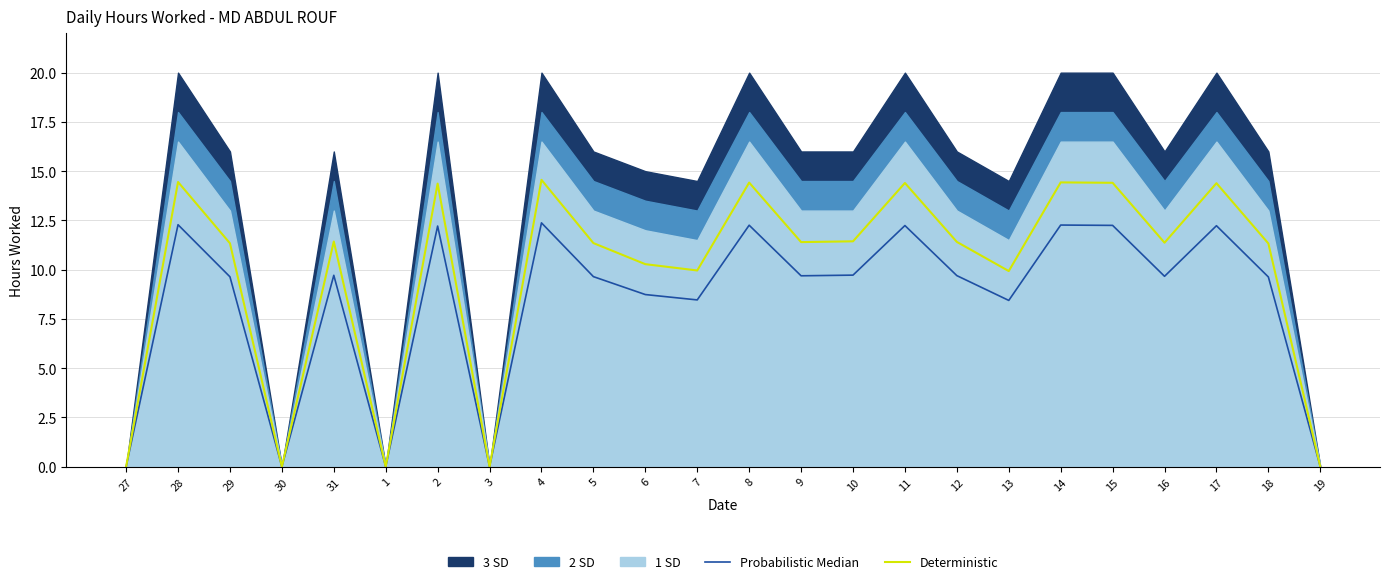

Does the chart display data point markers on the line(s)?

No